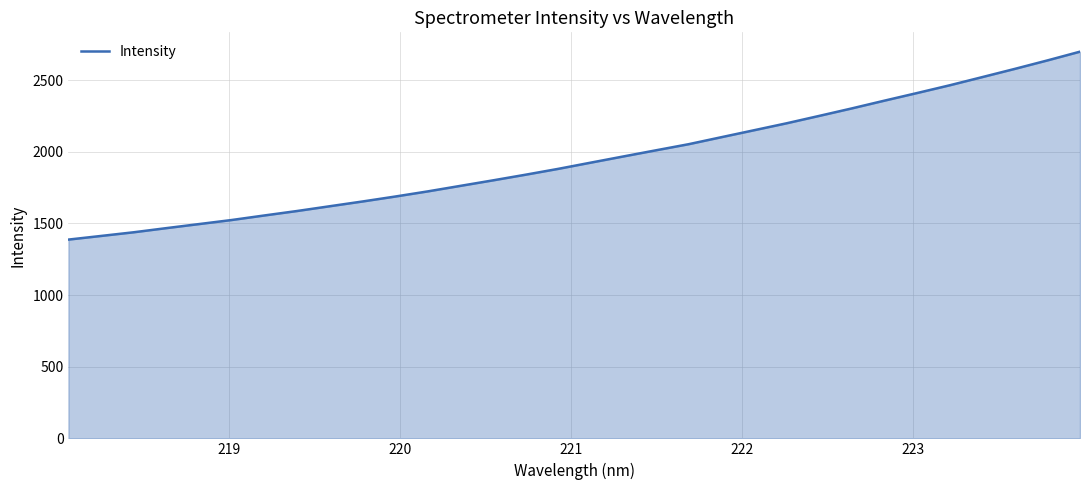

Does the chart have visible grid lines?

Yes